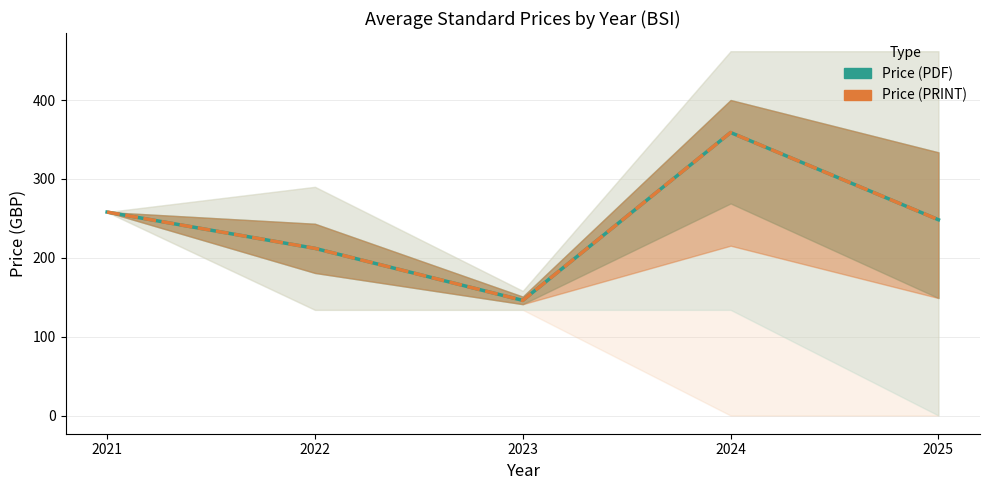

At which category is the sum across all series the highest?

2024